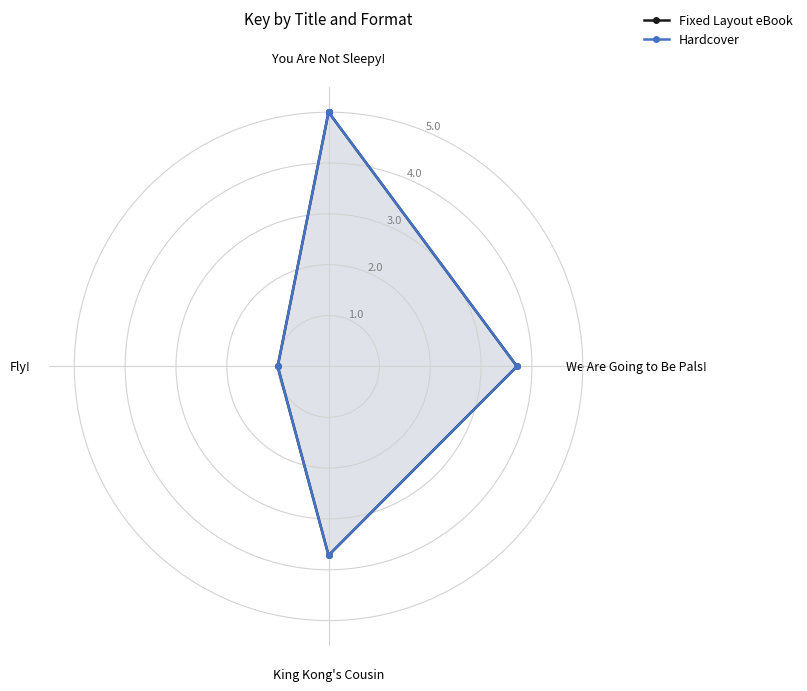

At which label does Fixed Layout eBook reach its peak?

You Are Not Sleepy!